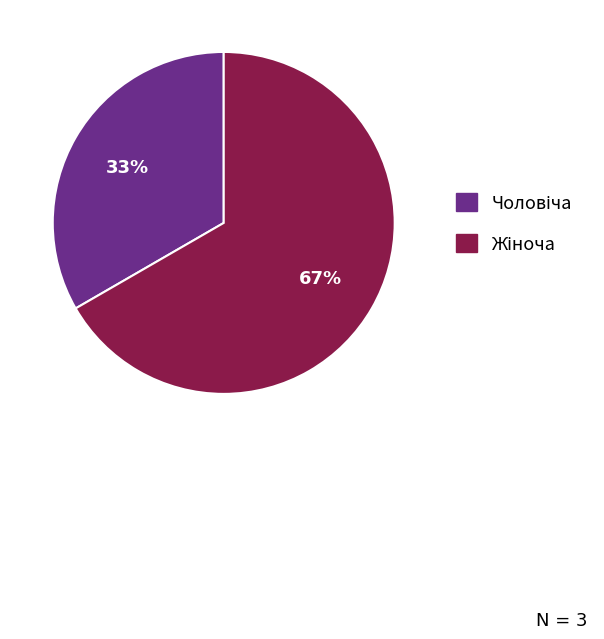

To the nearest percent, what is the average slice percentage?

50%